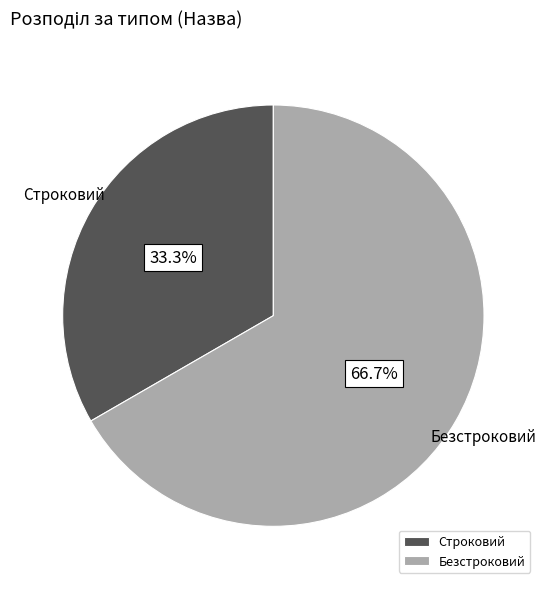

The Строковий slice represents 33% of the pie. True or false?

True